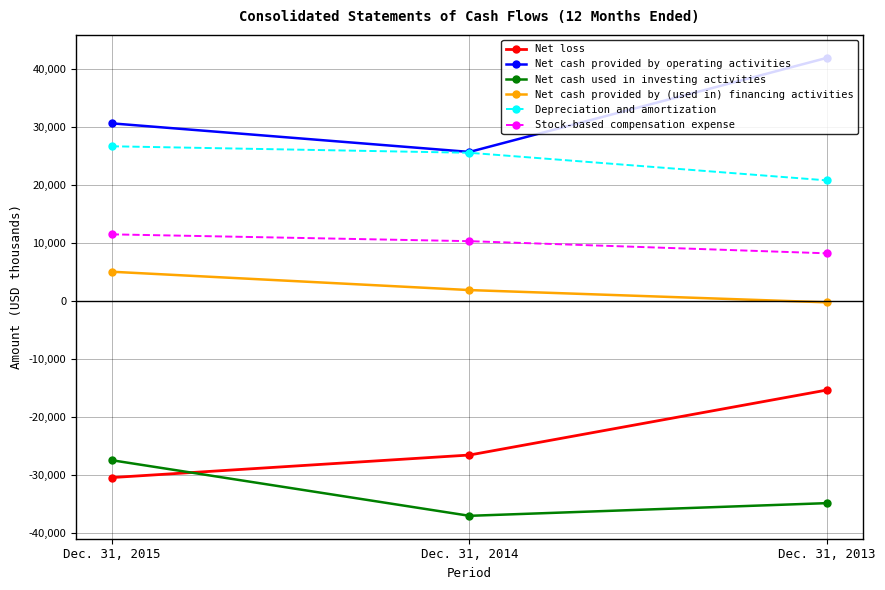

Reading right to left, list all the values displayed in this chart.

Net loss: -15278	-26496	-30384
Net cash provided by operating activities: 42009	25773	30702
Net cash used in investing activities: -34792	-36981	-27393
Net cash provided by (used in) financing activities: -168	1951	5113
Depreciation and amortization: 20864	25627	26749
Stock-based compensation expense: 8286	10384	11560